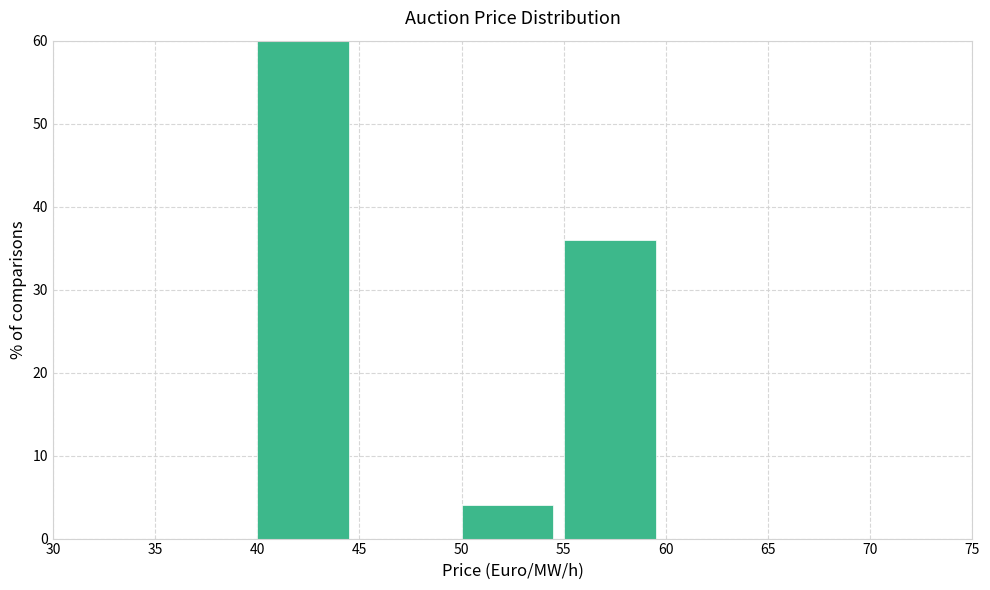

How tall is the bar that spans 40 to 45 on the x-axis? The values are not printed on the chart, so give them approximately, as read against the axis.

60